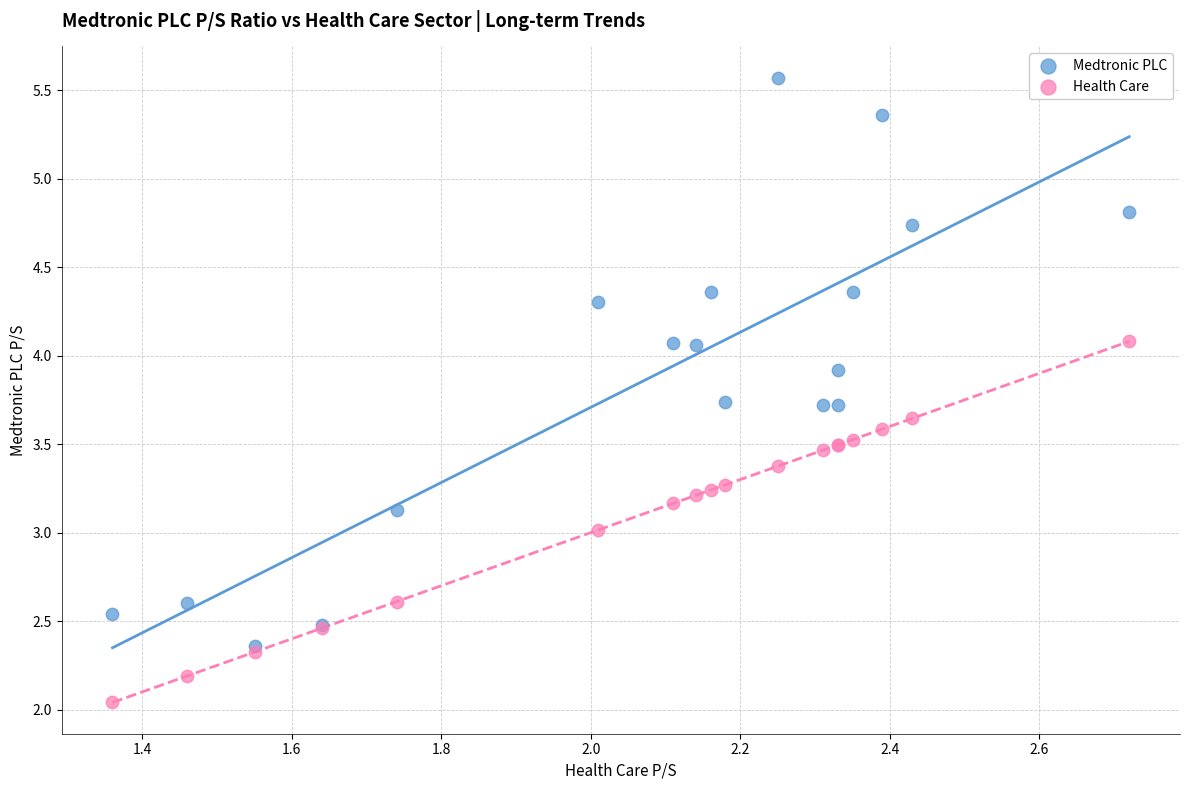

Which series reaches the maximum Y coordinate?

Medtronic PLC